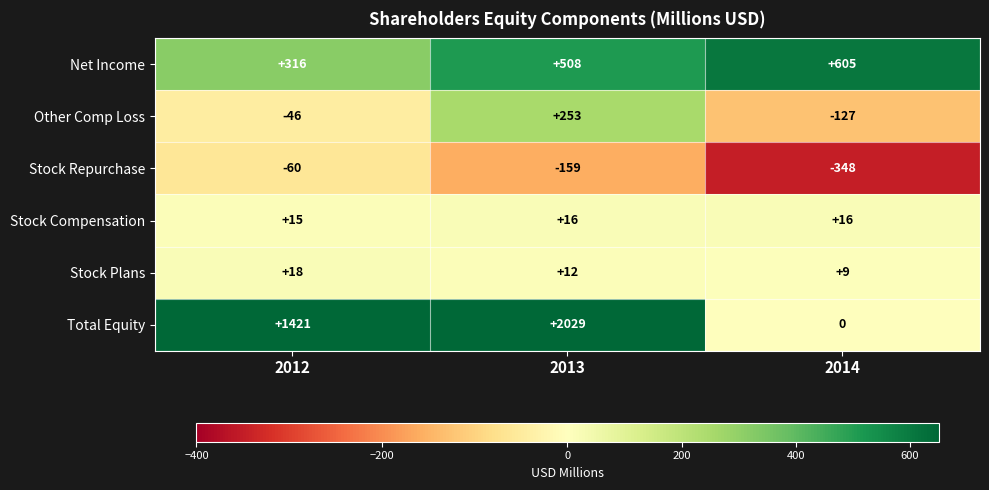

What is the spread (max minus min) of values at 2013?

2188